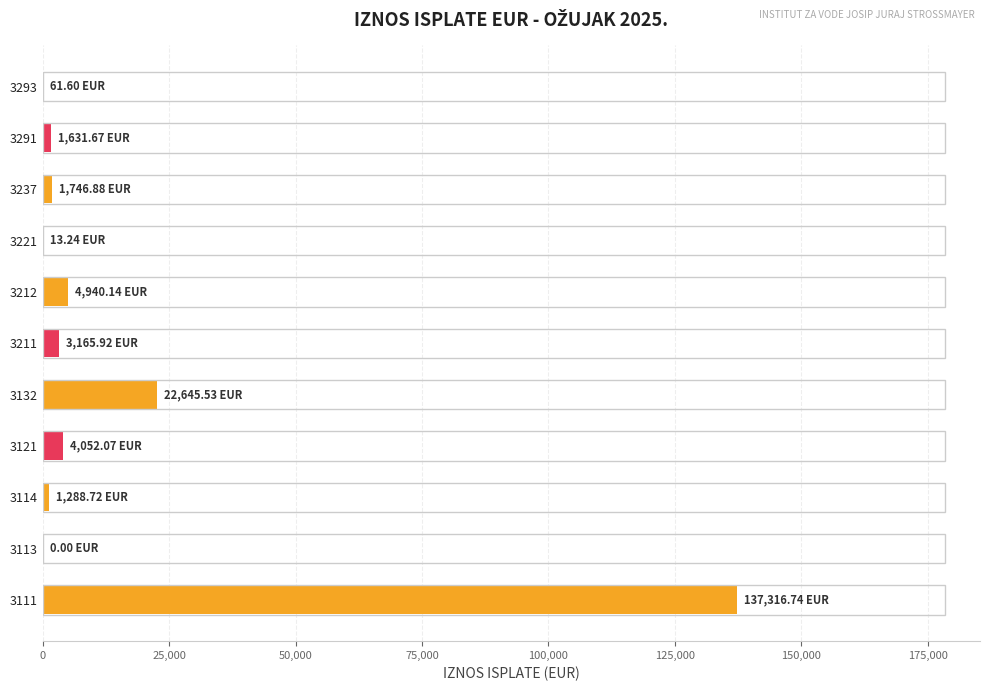

What is the change in value from 3113 to 3121?

+4052.1